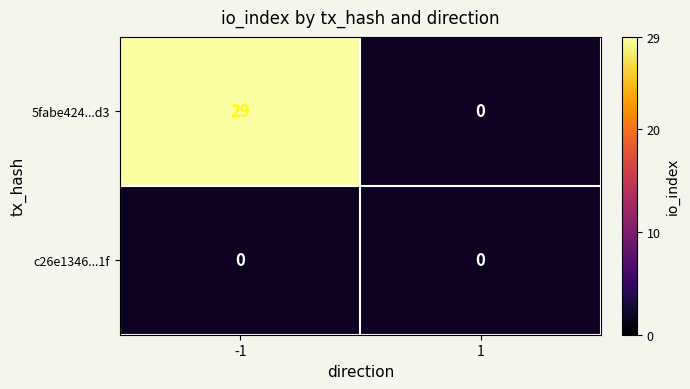

Rank the categories by c26e1346b994796cc9f04be68413e1d1dd5f11f value from lowest to highest.

-1, 1